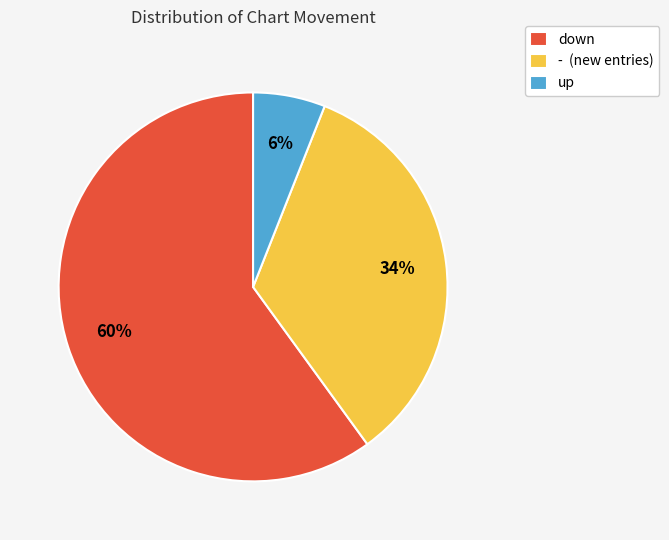

Count the number of slices in the pie.

3